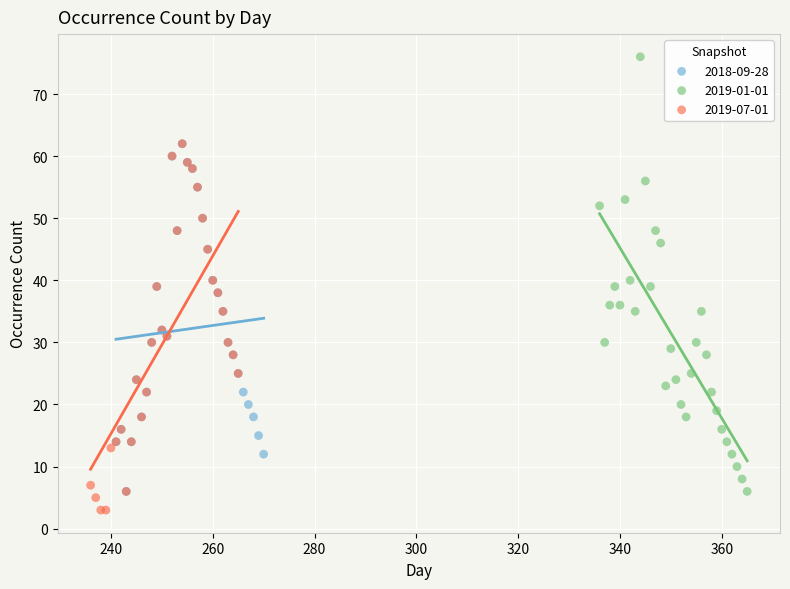

Which series has the largest Y range (max minus min)?

2019-01-01